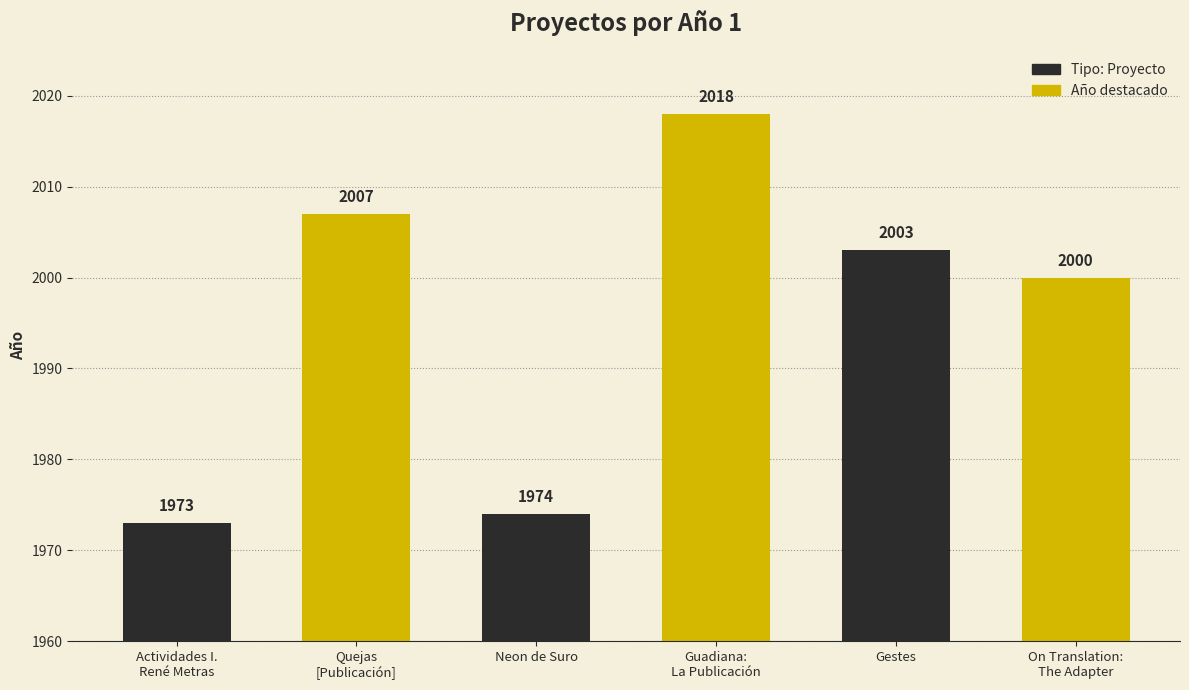

Between On Translation: The Adapter and Gestes, which is larger?

Gestes